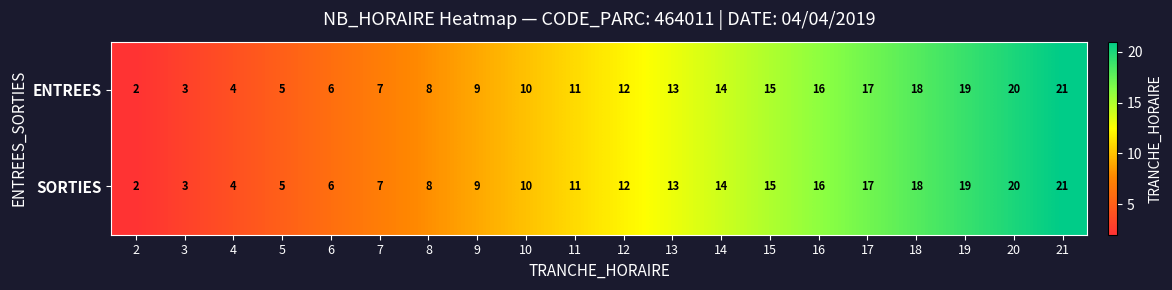

How many distinct data groups are displayed?

2